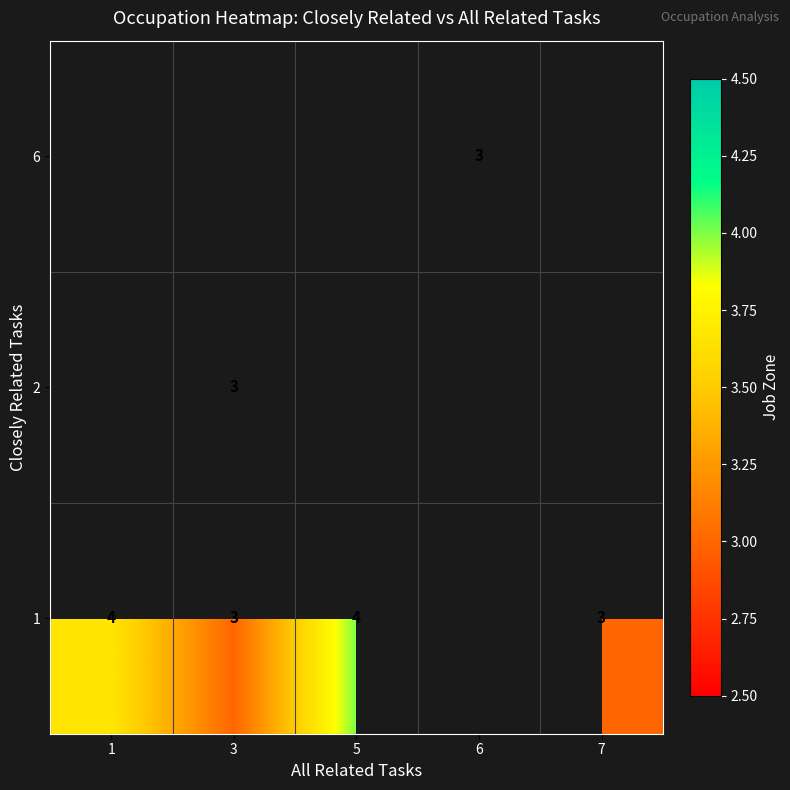

Is the value of 6 at 3 greater than the value of 1 at 5?

No